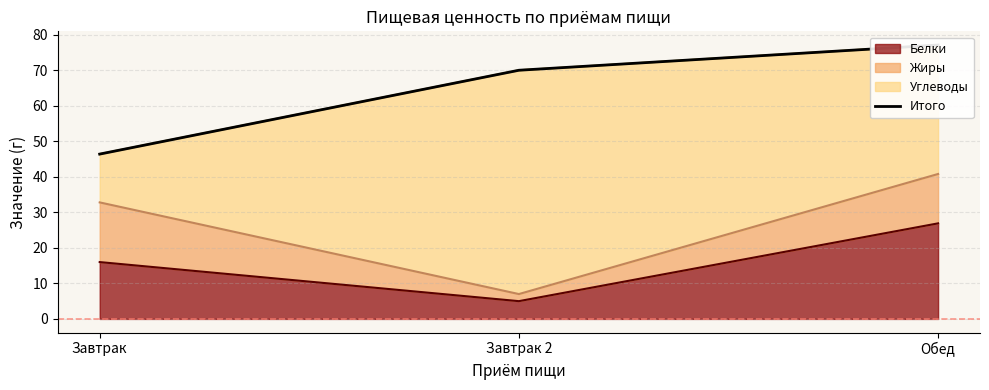

Reading right to left, list all the values displayed in this chart.

77.1	70.0	46.4